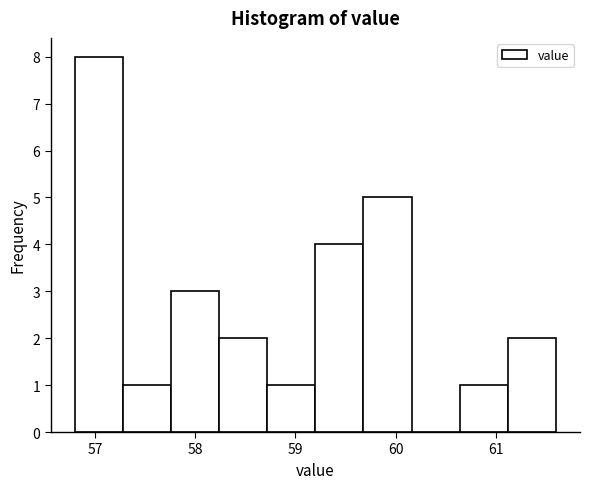

Over which range of the x-axis is the bar tallest?

56.80 to 57.28